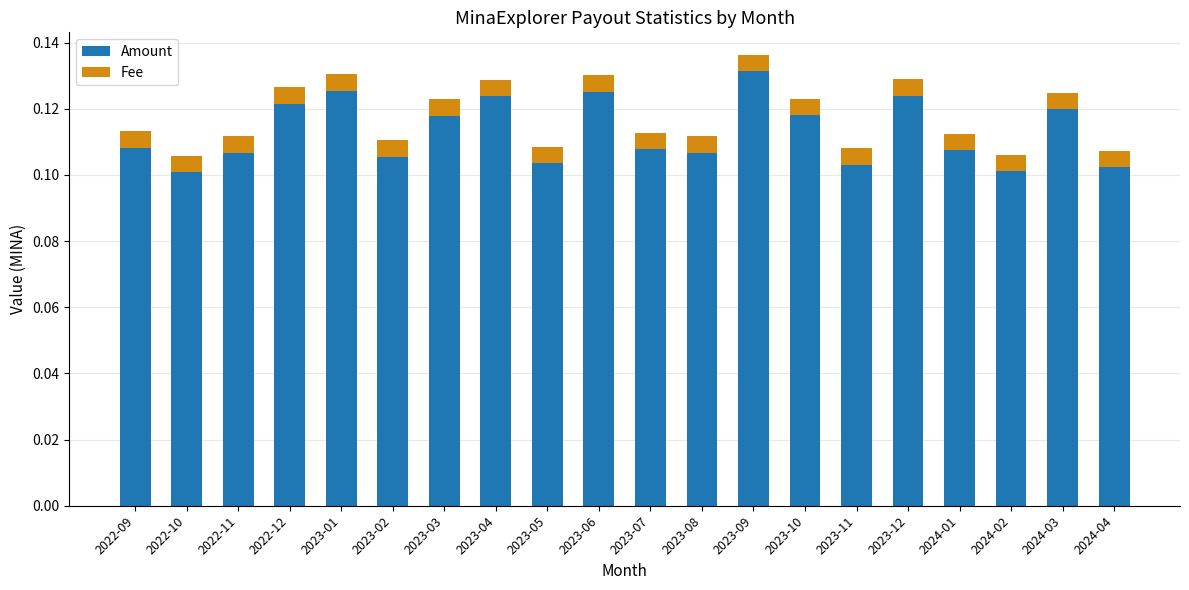

At which label does Amount reach its peak?

2023-09